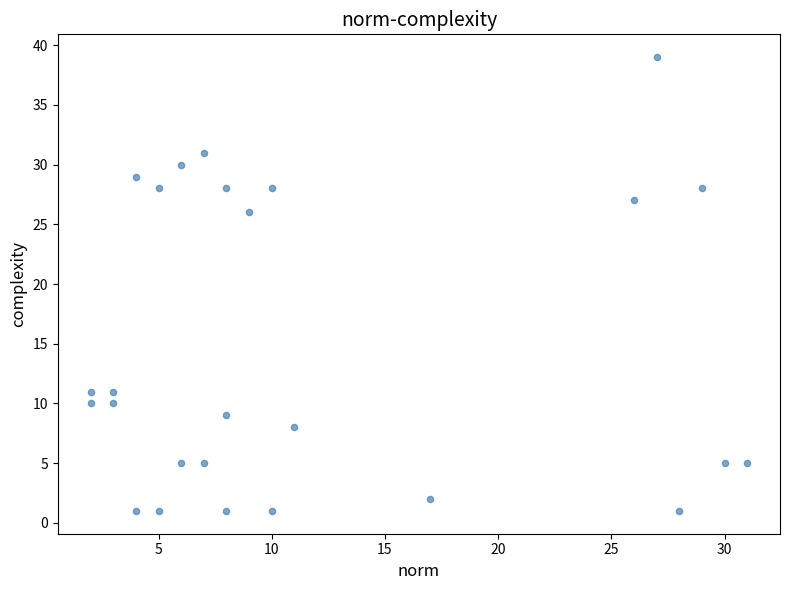

What Y value in the scatter plot is closest to 20?

26